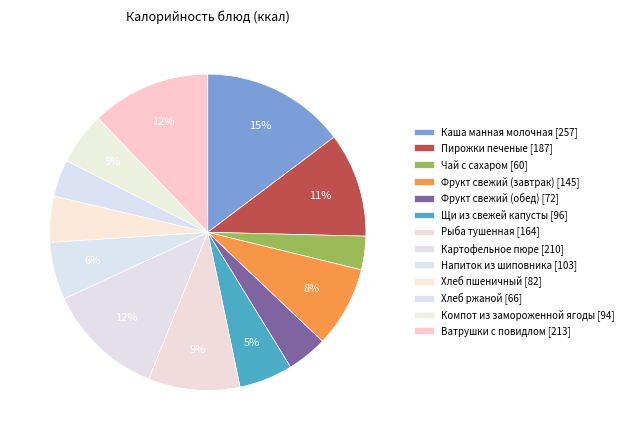

How many slices are in this pie chart?

13